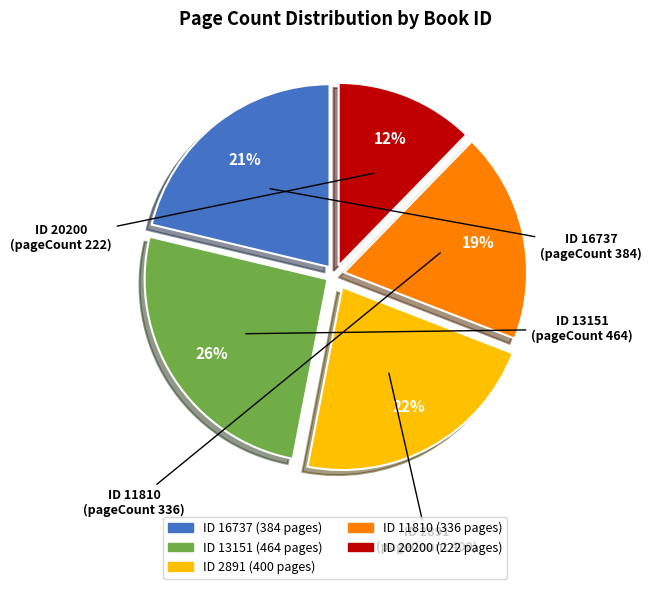

How many segments does this pie chart have?

5